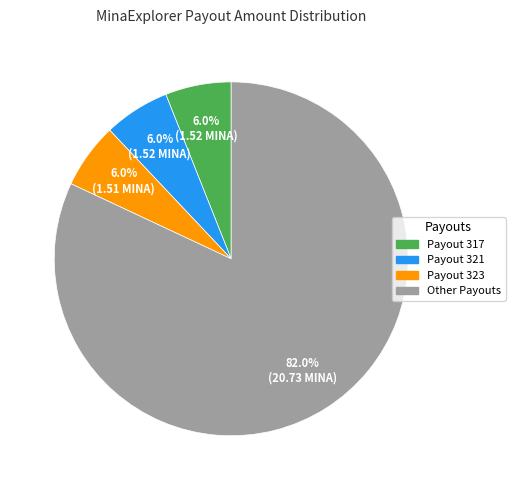

Does any single category account for the majority?

Yes